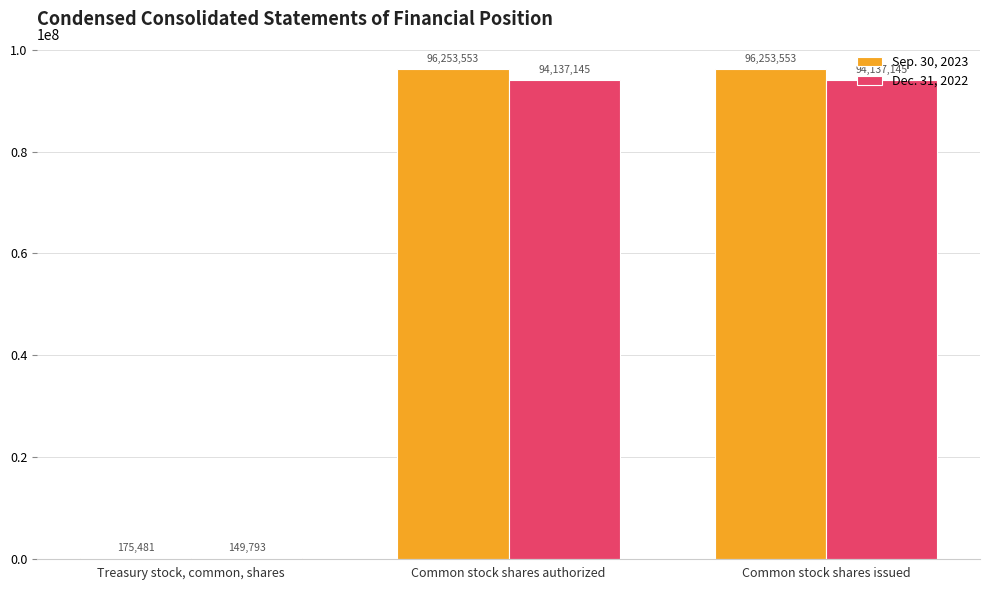

How many series are shown in this chart?

2